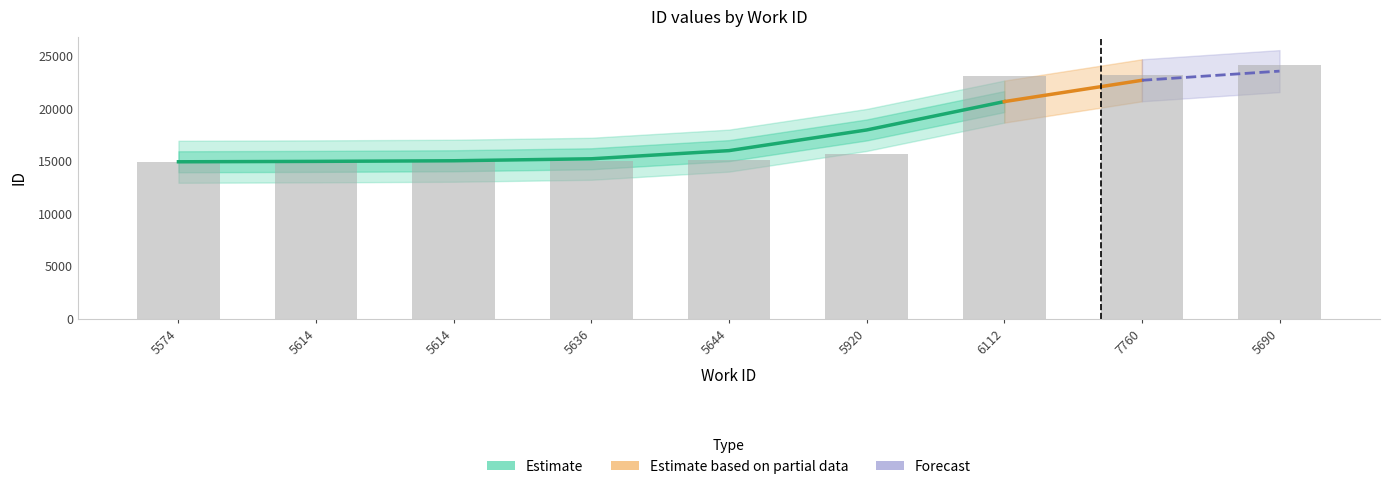

What is the approximate value at 5636, to the nearest 10?

15070